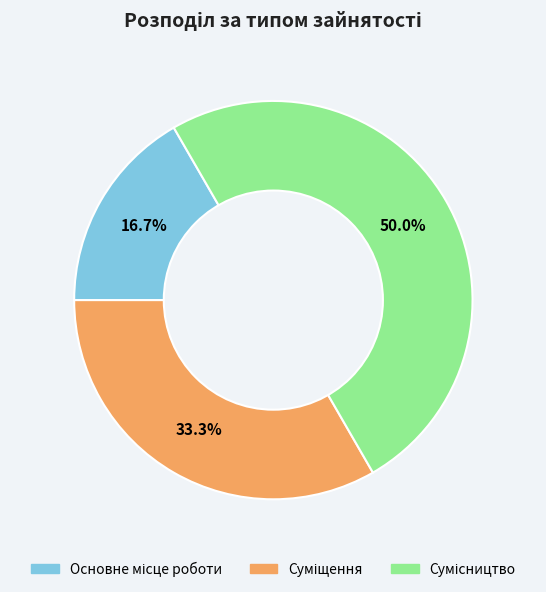

Is Основне місце роботи the majority of the pie?

No